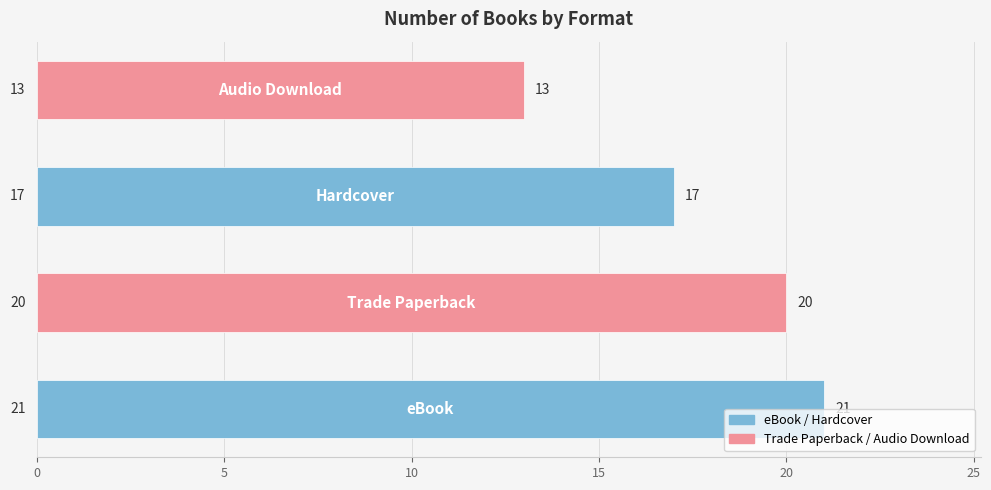

What is the difference between the maximum and minimum values?

8